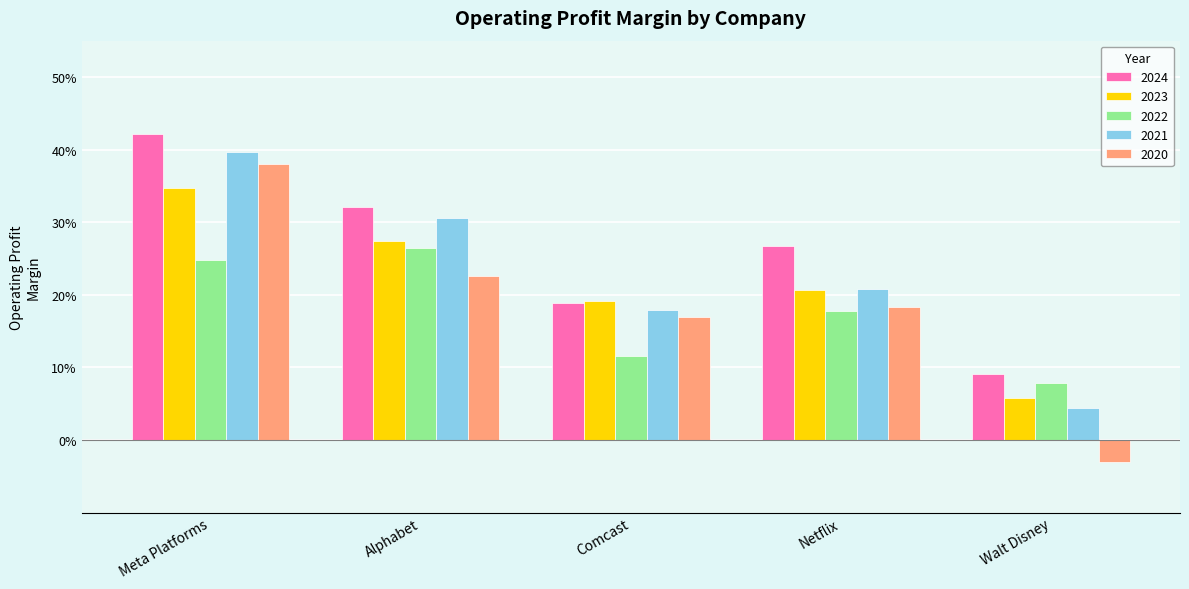

What are all the series names shown in the legend?

2024, 2023, 2022, 2021, 2020